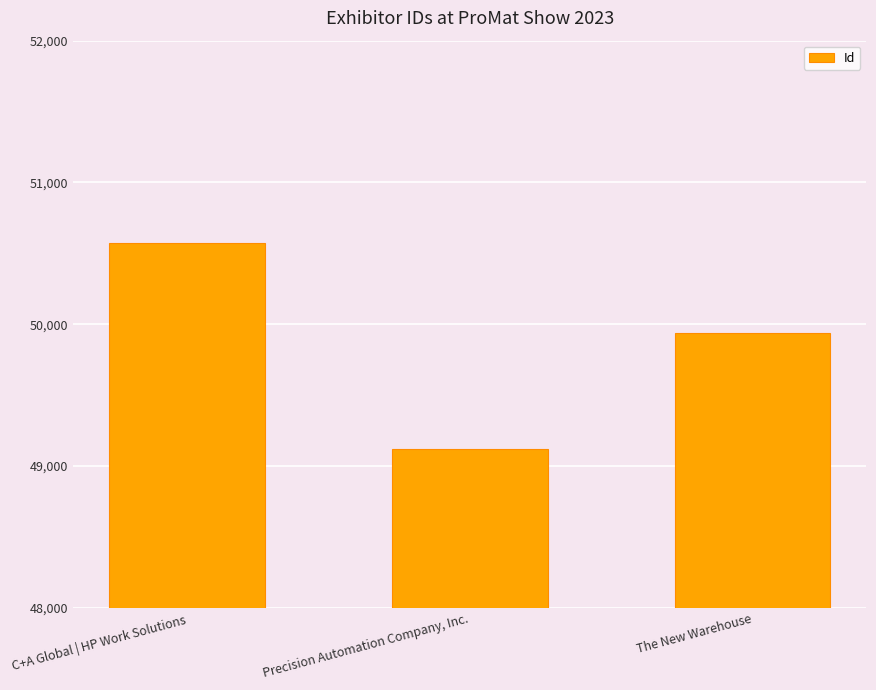

What is the difference between the second highest and minimum values?

812